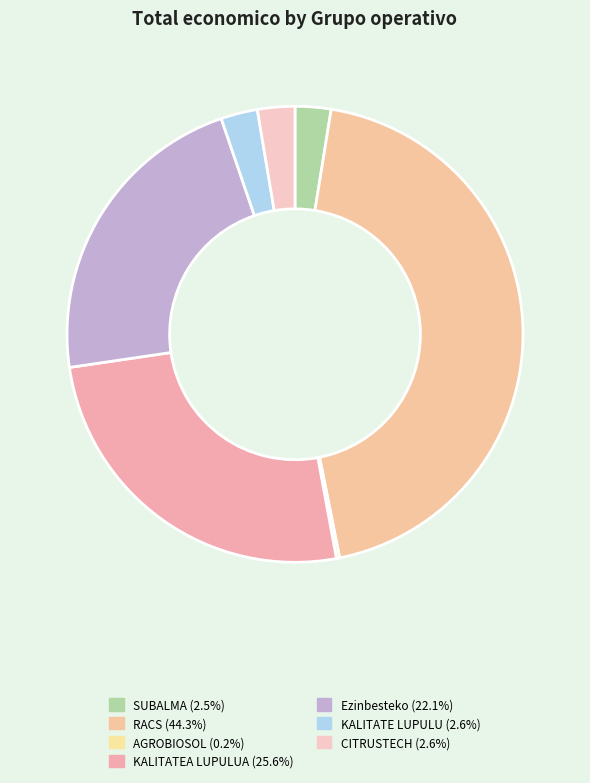

True or false: Ezinbesteko accounts for 10% of the total.

False